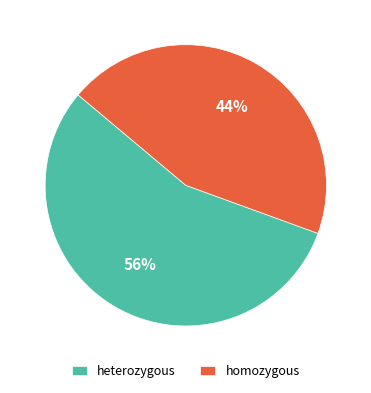

Do homozygous and heterozygous together represent more than half of the pie?

Yes